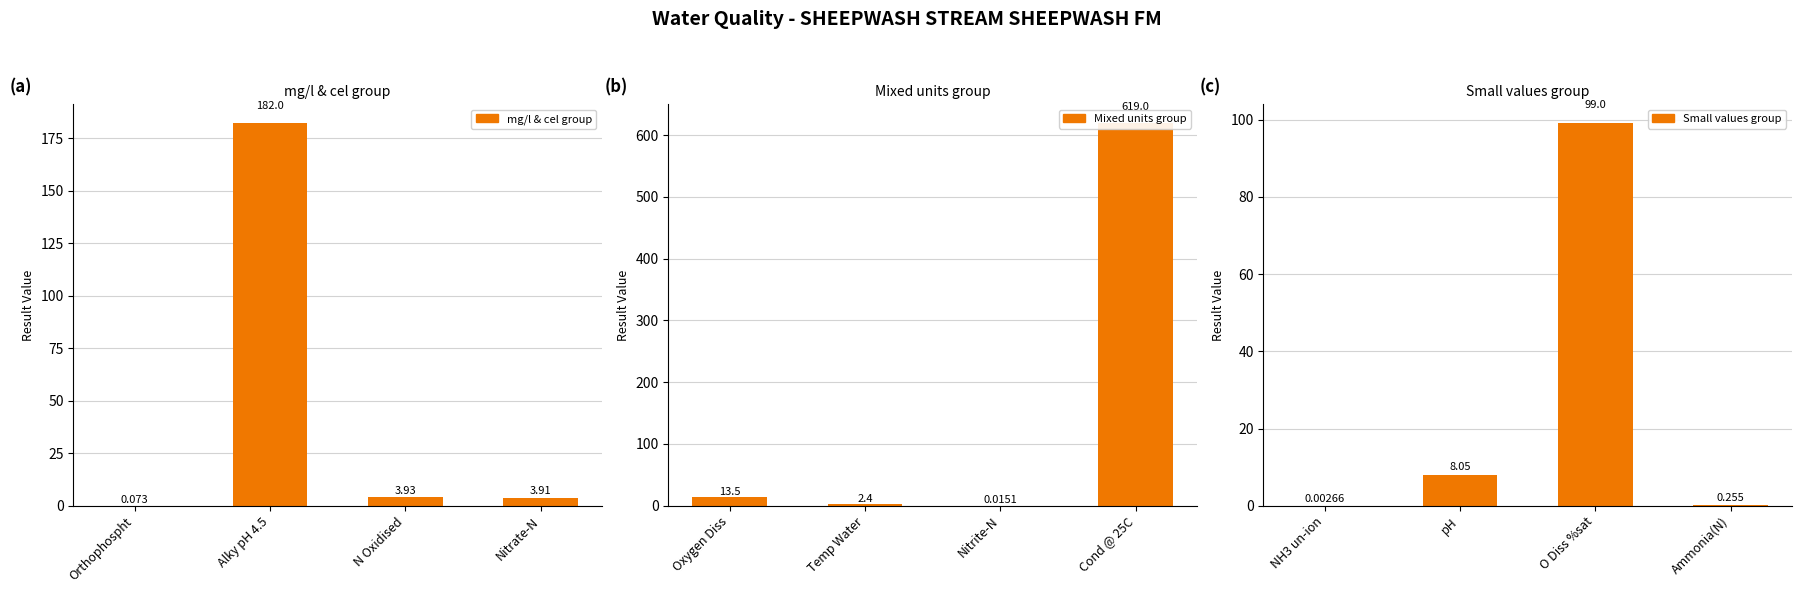

The value of Small values group at pH is 13.7. True or false?

False